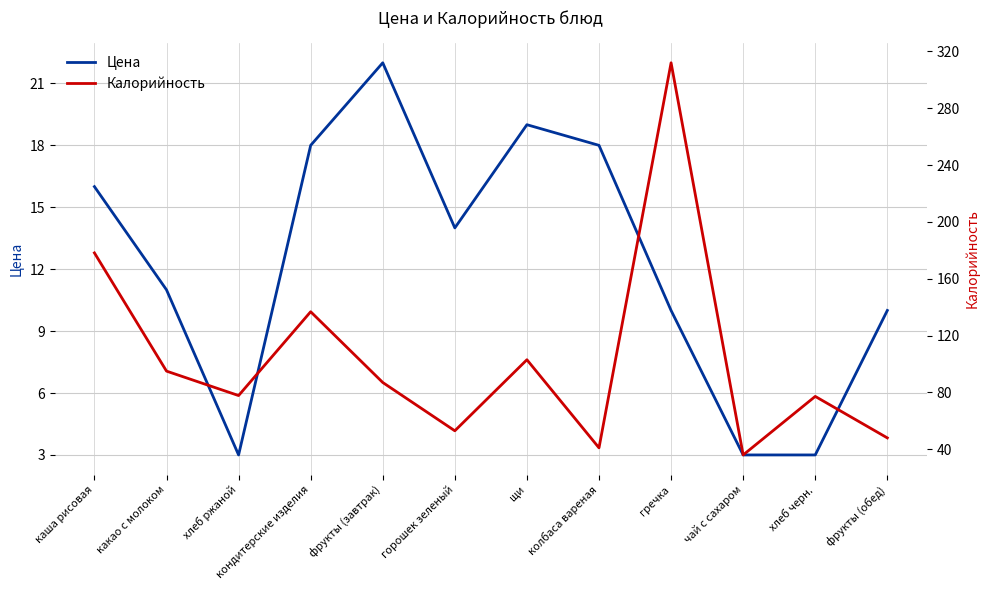

Which has a higher value, фрукты (обед) or гречка?

фрукты (обед)